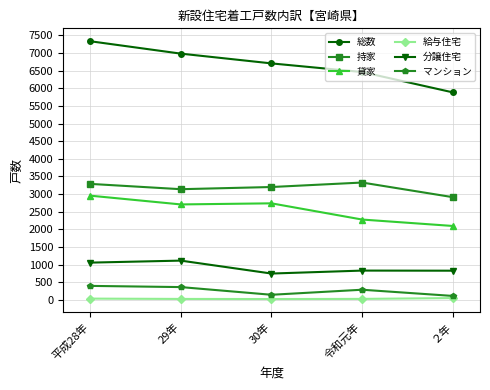

Does the chart have visible grid lines?

Yes